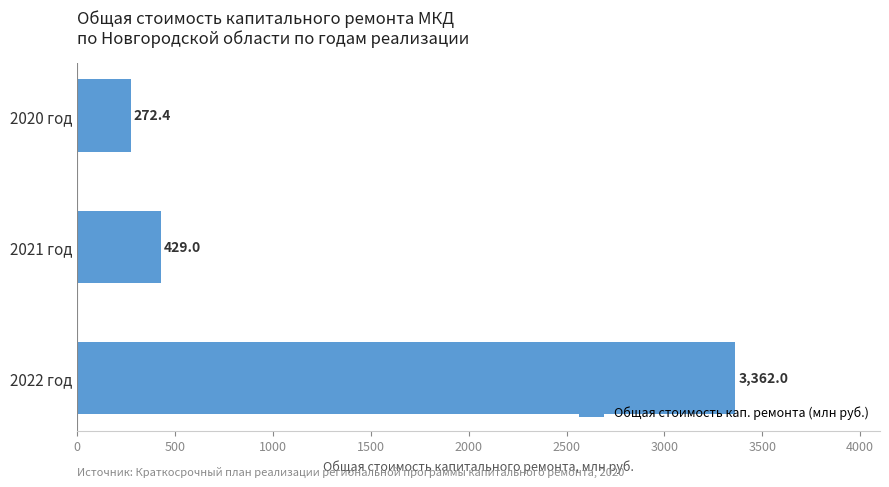

List the labels in order of value, largest first.

2022 год, 2021 год, 2020 год